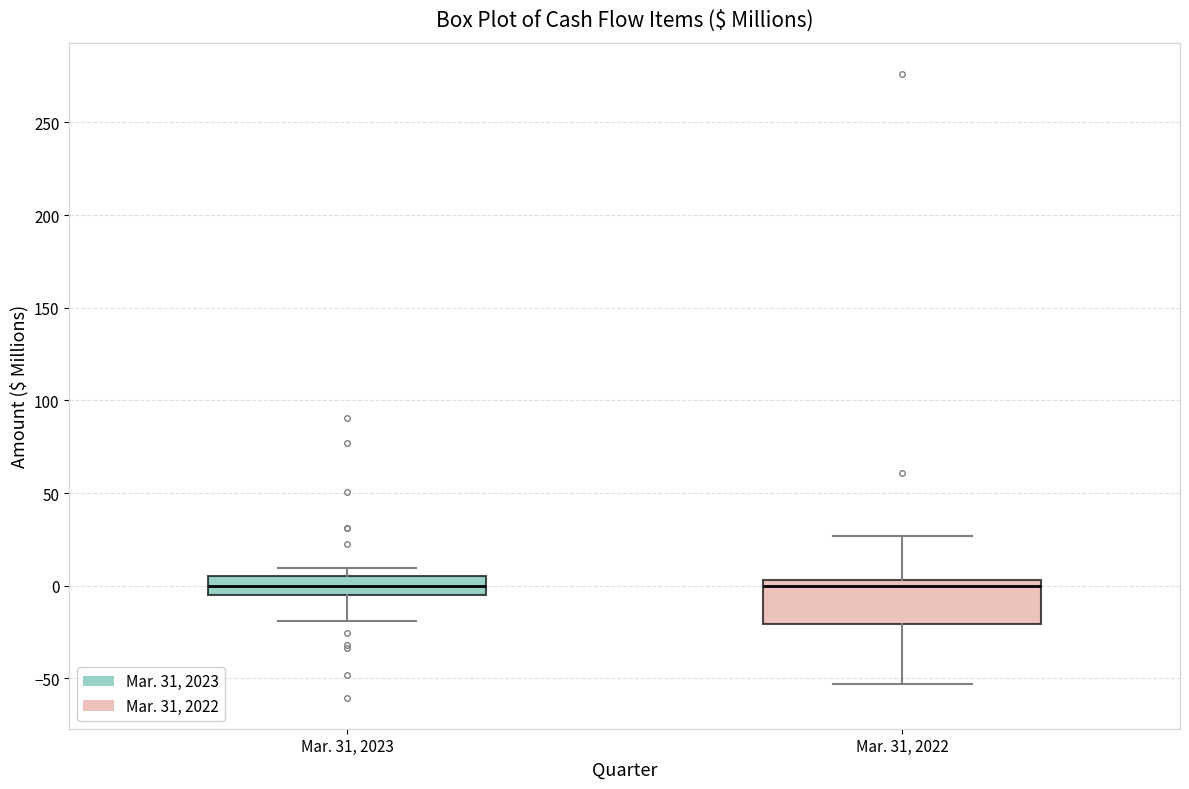

Reading left to right, read every box against the y-axis: the position of its median line, the range the box covers, and the ends of its whiskers. The values are not printed on the chart, so give them approximately, as read against the axis.

Mar. 31, 2023: median 0, box -5 to 5, whiskers -20 to 10
Mar. 31, 2022: median 0, box -20 to 5, whiskers -55 to 25